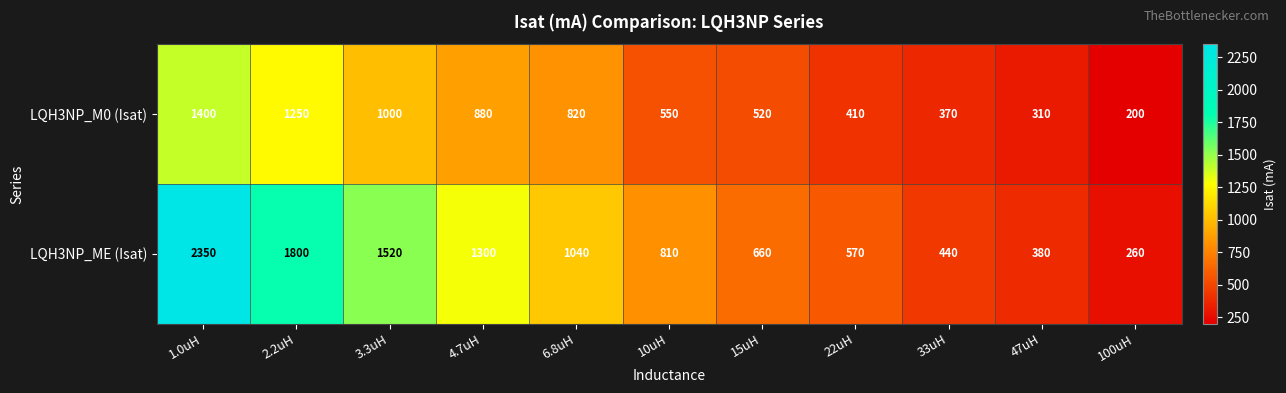

Between 22uH and 33uH, which series saw the biggest shift?

LQH3NP_ME (Isat)